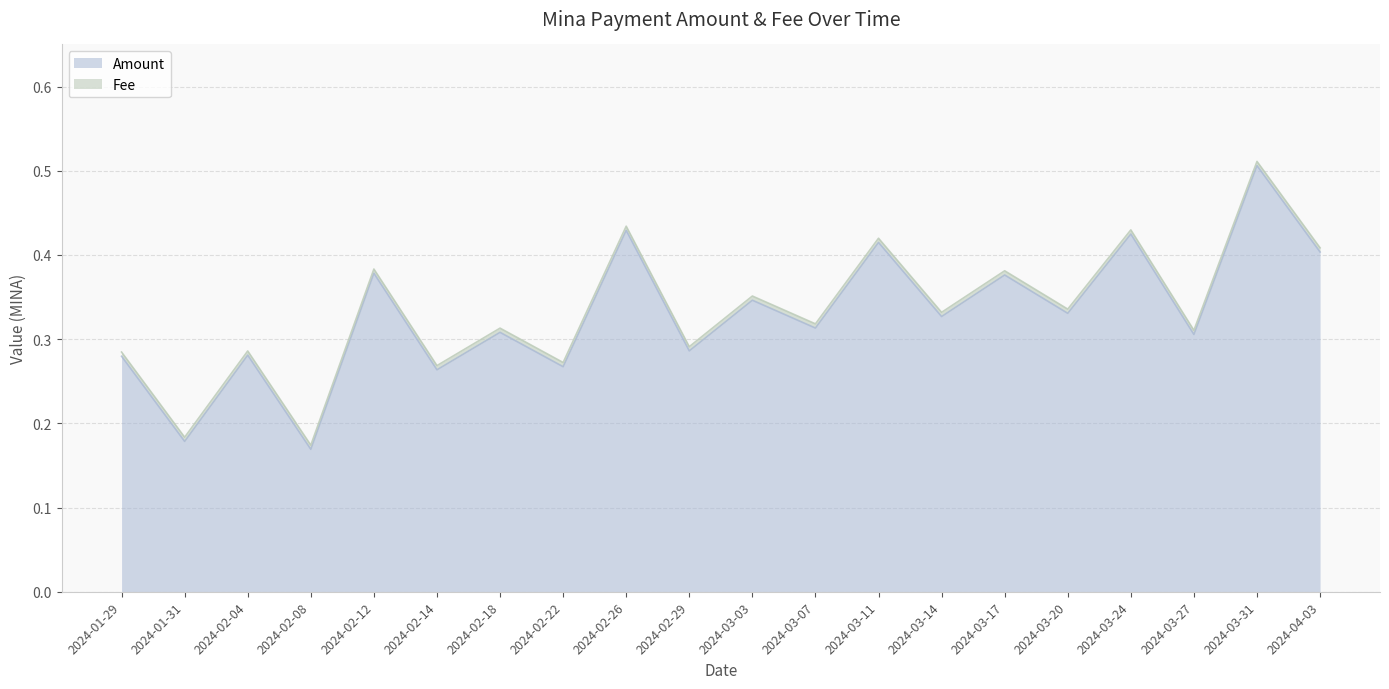

What is the approximate value at 2024-02-04?

0.3